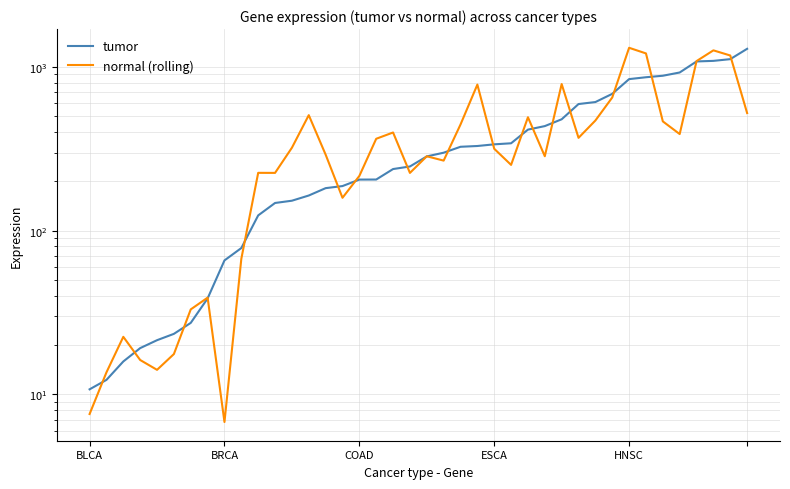

Rank the series at 11 from highest to lowest value.

normal (rolling), tumor